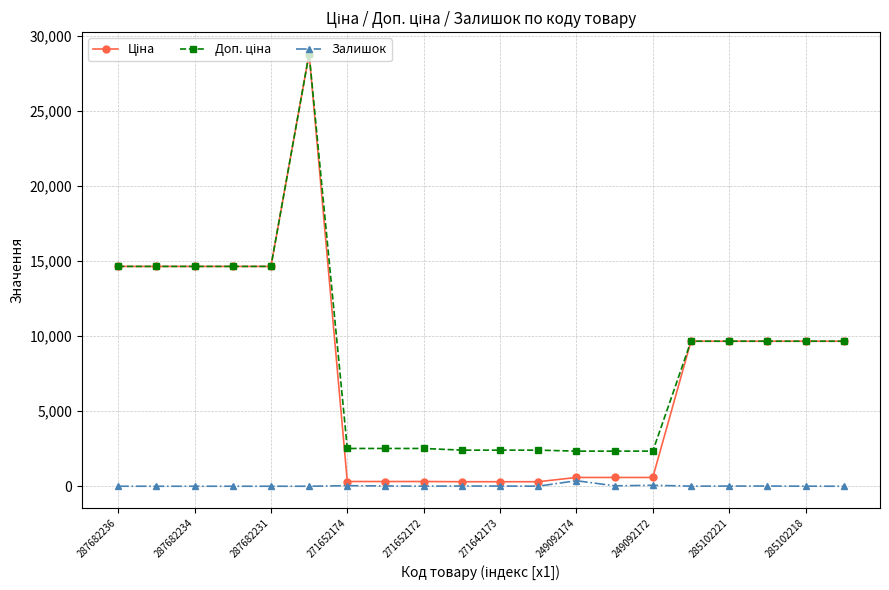

How many categories are shown in the chart?

20